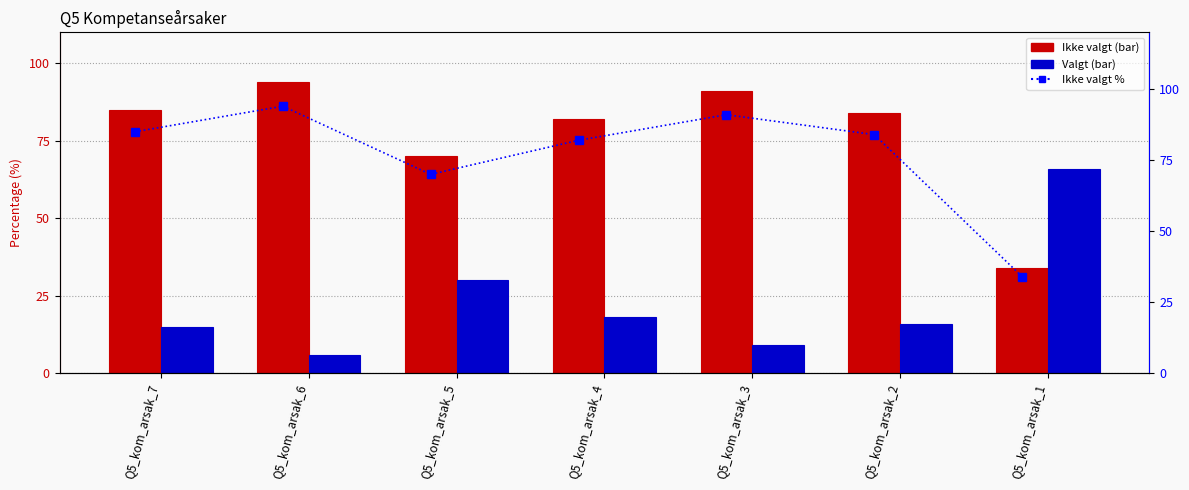

What is the highest value of the Ikke valgt series?

94